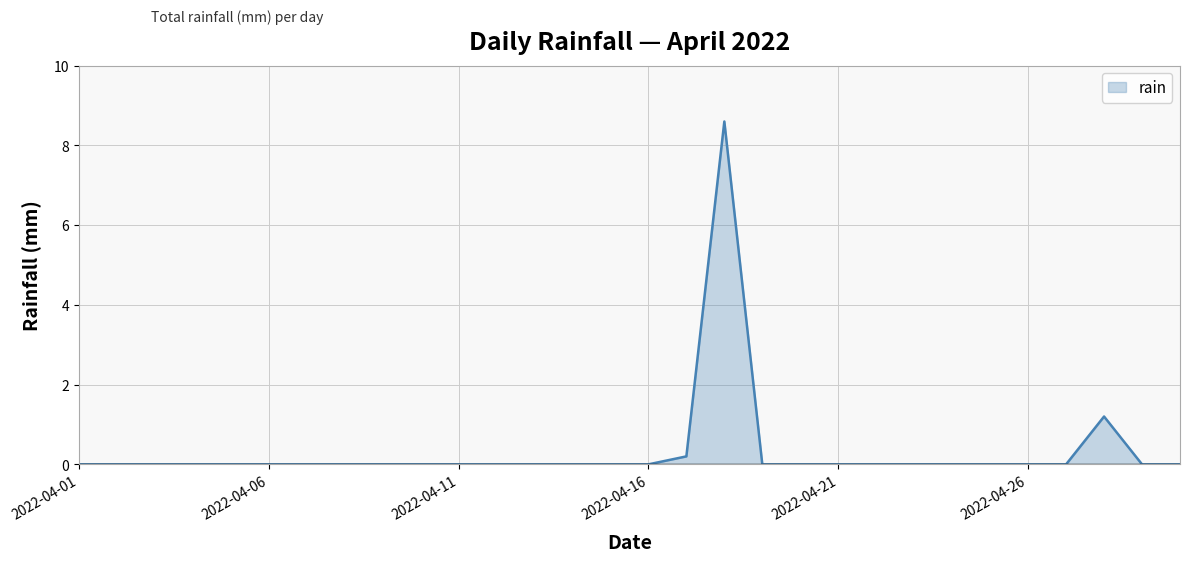

What is the greatest value displayed?

8.6